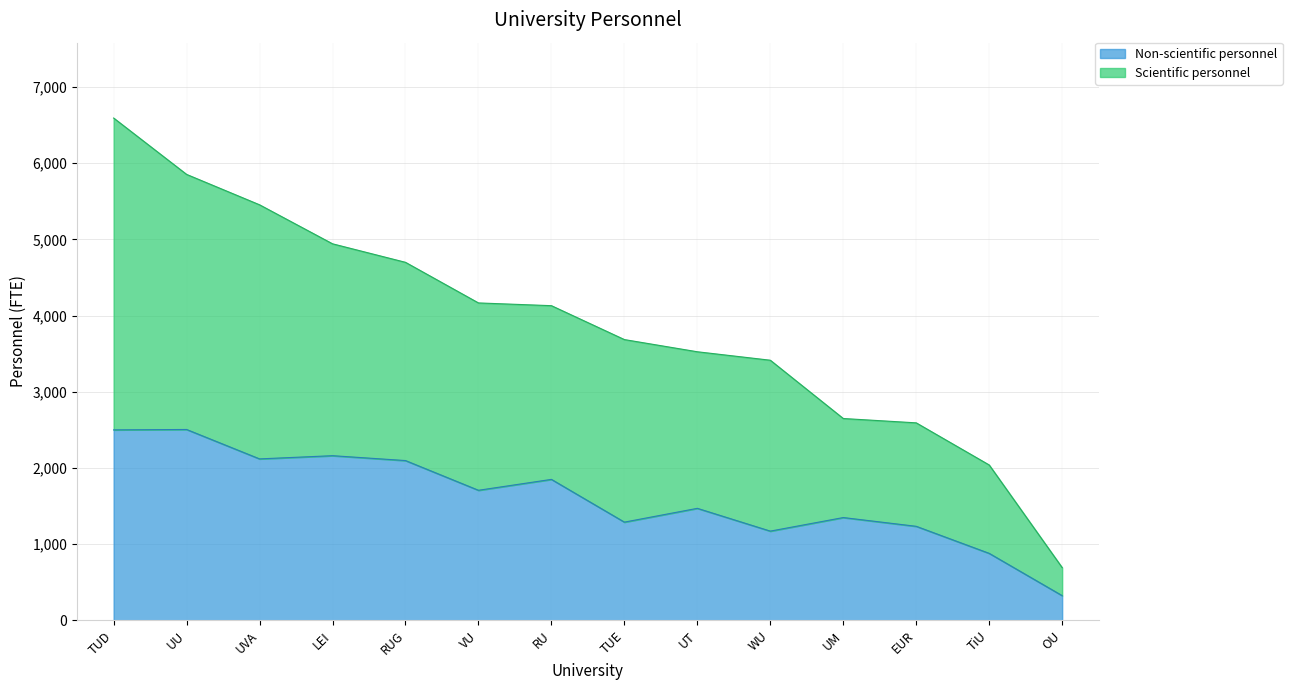

True or false: Non-scientific personnel has a value of 1290 at TUE.

True